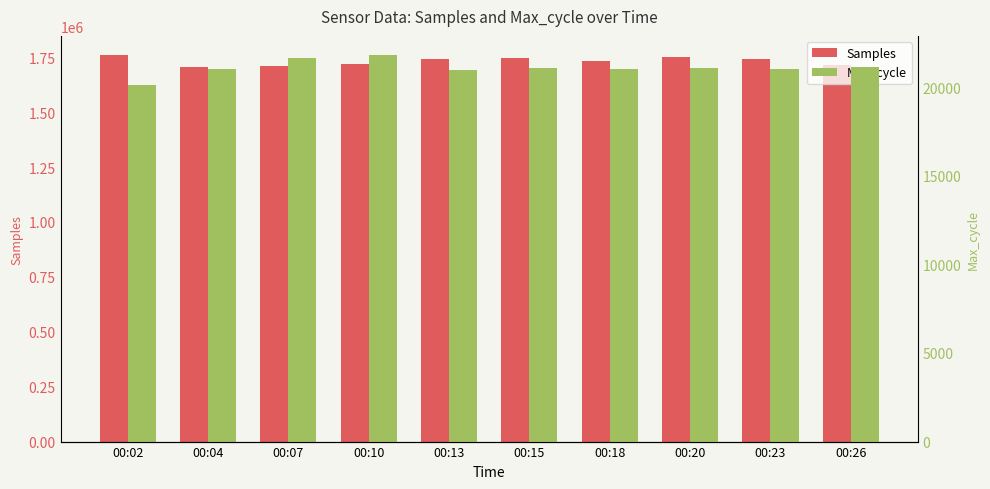

List the labels in order of Max_cycle value, largest first.

00:10, 00:07, 00:26, 00:20, 00:15, 00:18, 00:23, 00:04, 00:13, 00:02